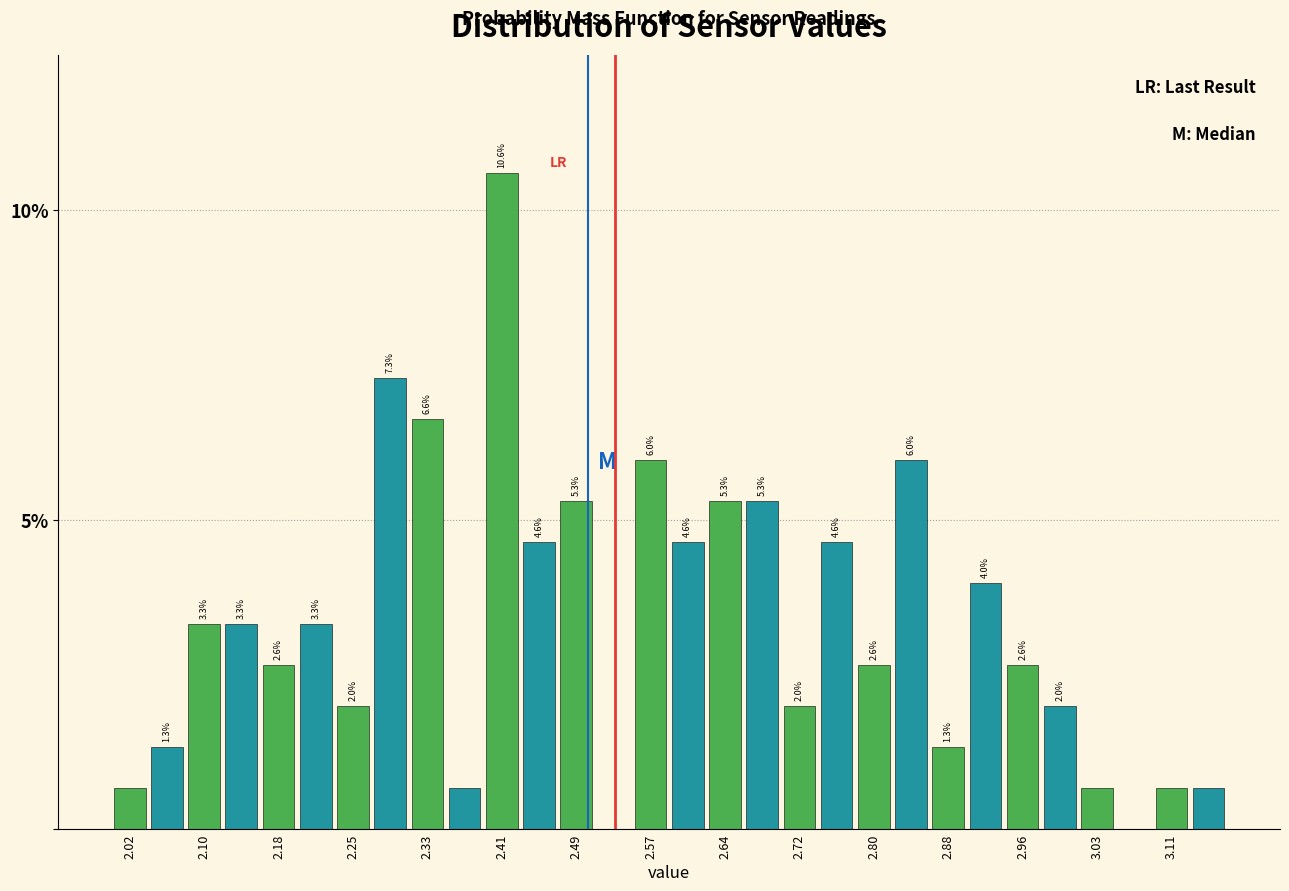

Around what value on the x-axis is the tallest bar? Give the approximate position of its centre, as read against the axis.

2.41